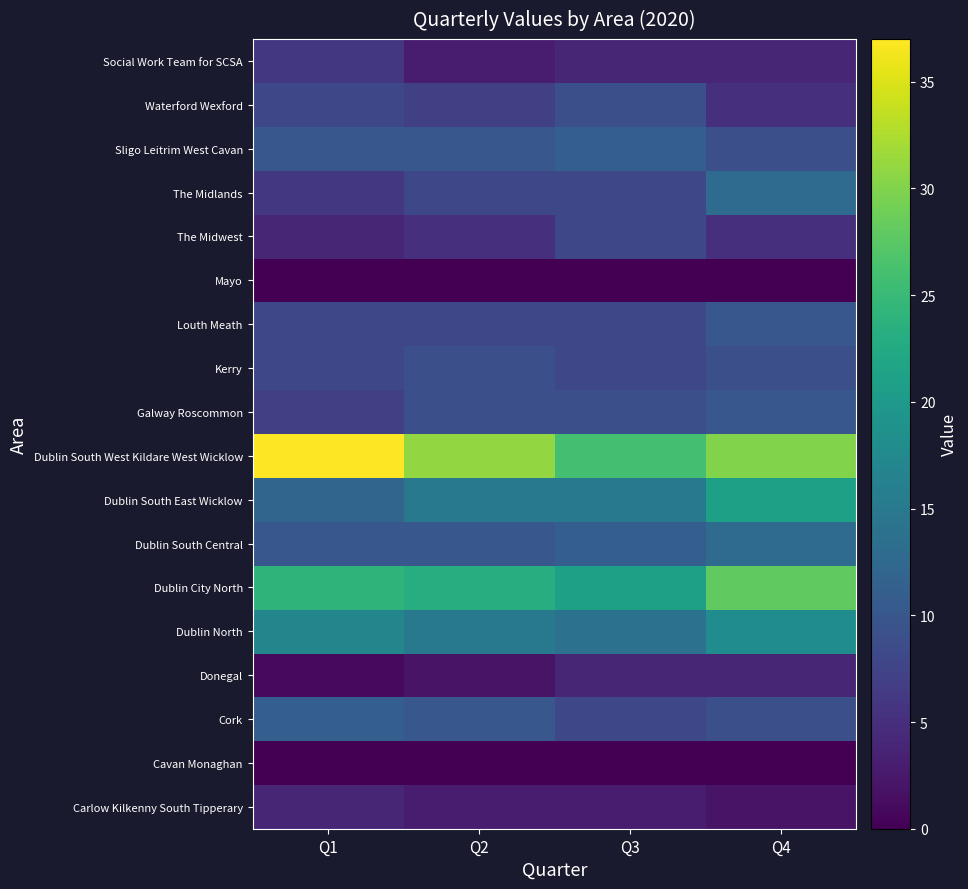

At which category is the sum across all series the highest?

Q4